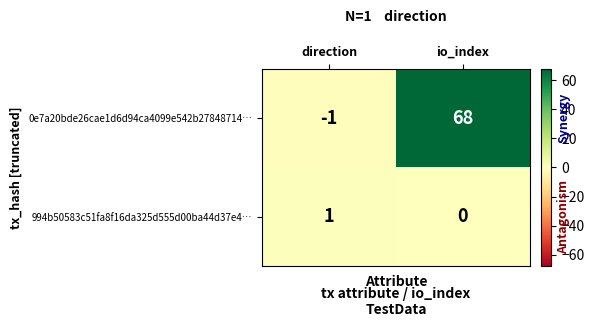

Which series changed the most between direction and io_index?

0e7a20bde26cae1d6d94ca4099e542b27848714…